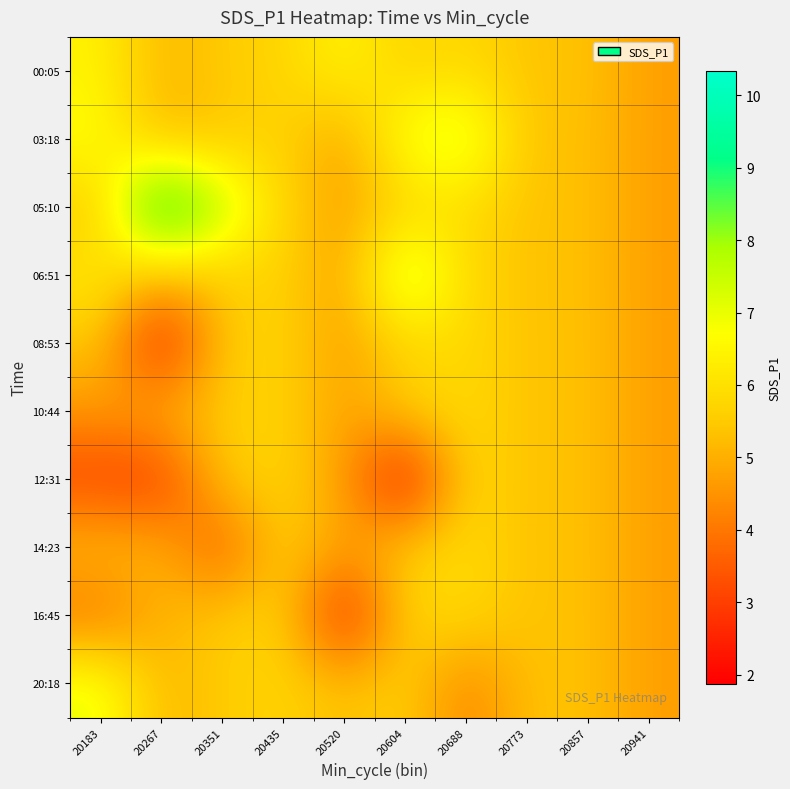

Reading left to right, what are all the values shown in this chart?

00:05: 20183=6.4	20267=5.1	20351=5.5	20435=5.7	20520=6.5	20604=5.6	20688=5.8	20773=5.4	20857=5.4	20941=4.7
03:18: 20183=6.8	20267=5.1	20351=5.4	20435=5.7	20520=4.7	20604=7.0	20688=7.5	20773=5.3	20857=5.3	20941=4.7
05:10: 20183=5.4	20267=10.3	20351=7.7	20435=5.7	20520=4.7	20604=5.6	20688=5.8	20773=5.3	20857=5.3	20941=4.7
06:51: 20183=6.2	20267=5.1	20351=5.5	20435=5.7	20520=4.7	20604=8.0	20688=5.8	20773=5.3	20857=5.3	20941=4.7
08:53: 20183=5.4	20267=2.2	20351=5.5	20435=5.7	20520=4.7	20604=5.6	20688=5.8	20773=5.3	20857=5.3	20941=4.7
10:44: 20183=4.6	20267=5.1	20351=5.5	20435=5.7	20520=4.7	20604=5.6	20688=5.8	20773=5.3	20857=5.3	20941=4.7
12:31: 20183=3.0	20267=2.8	20351=5.5	20435=5.7	20520=4.7	20604=1.9	20688=5.8	20773=5.3	20857=5.3	20941=4.7
14:23: 20183=5.3	20267=5.1	20351=3.4	20435=5.7	20520=4.7	20604=5.6	20688=5.8	20773=5.3	20857=5.3	20941=4.7
16:45: 20183=3.9	20267=5.1	20351=5.5	20435=5.7	20520=2.3	20604=5.6	20688=5.8	20773=5.3	20857=5.3	20941=4.7
20:18: 20183=7.1	20267=5.1	20351=5.5	20435=5.7	20520=5.3	20604=5.6	20688=4.2	20773=5.3	20857=5.3	20941=4.7